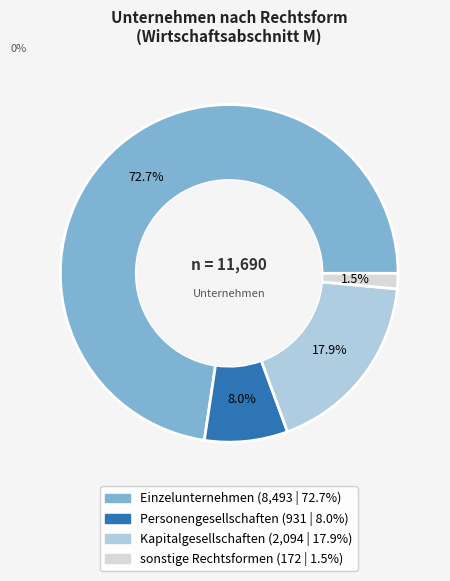

How many slices are in this pie chart?

4